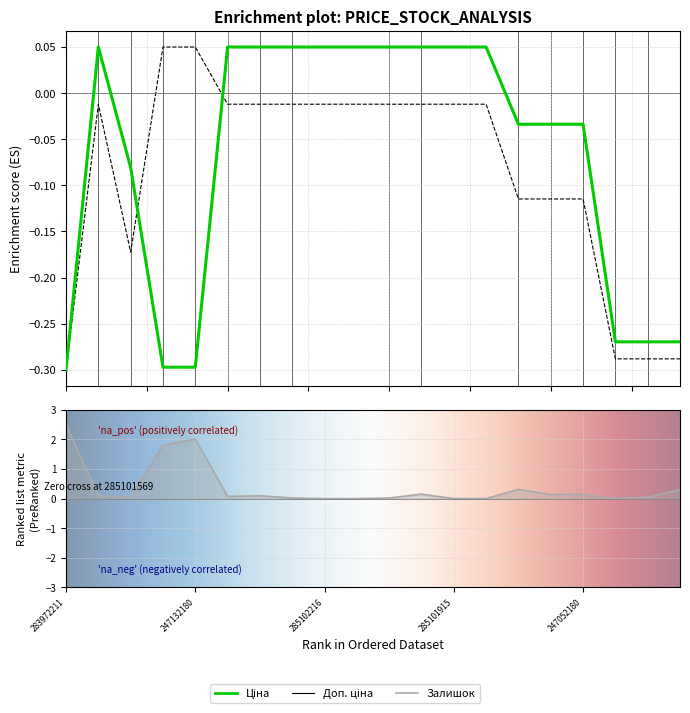

What is the label of the 9th point from the right?

285101916